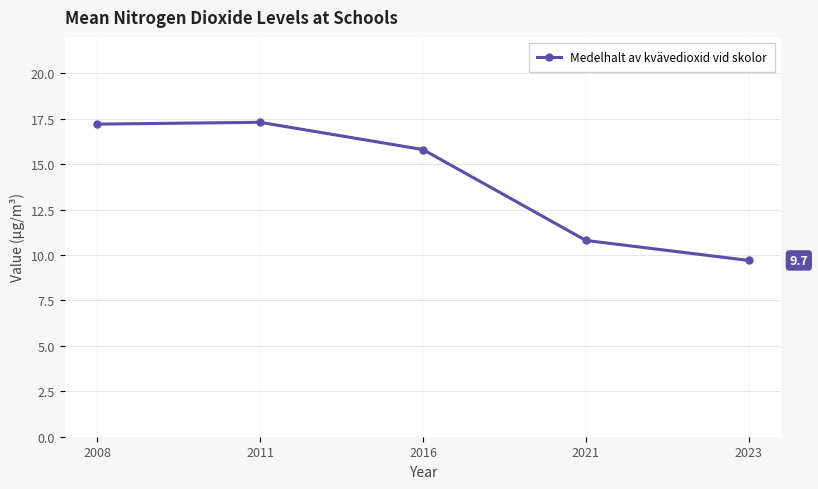

What is the difference between the maximum and minimum values?

7.6